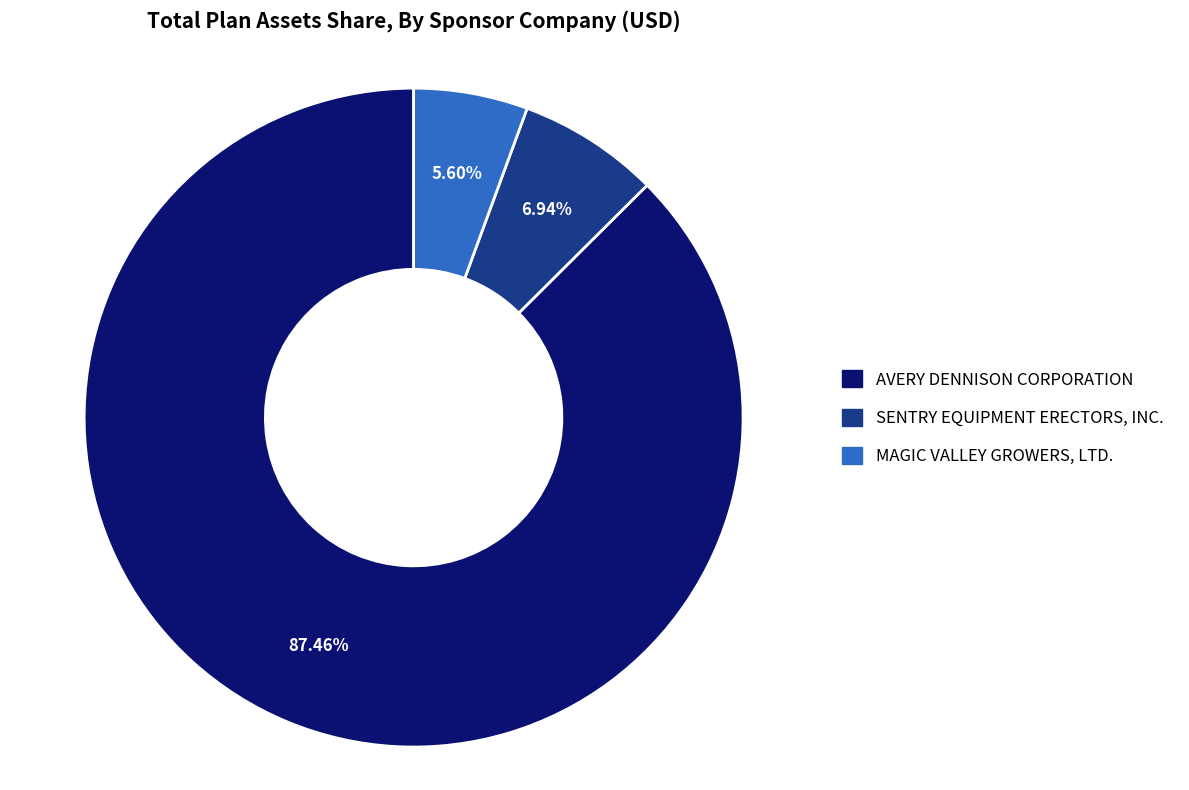

True or false: SENTRY EQUIPMENT ERECTORS, INC. accounts for 1% of the total.

False